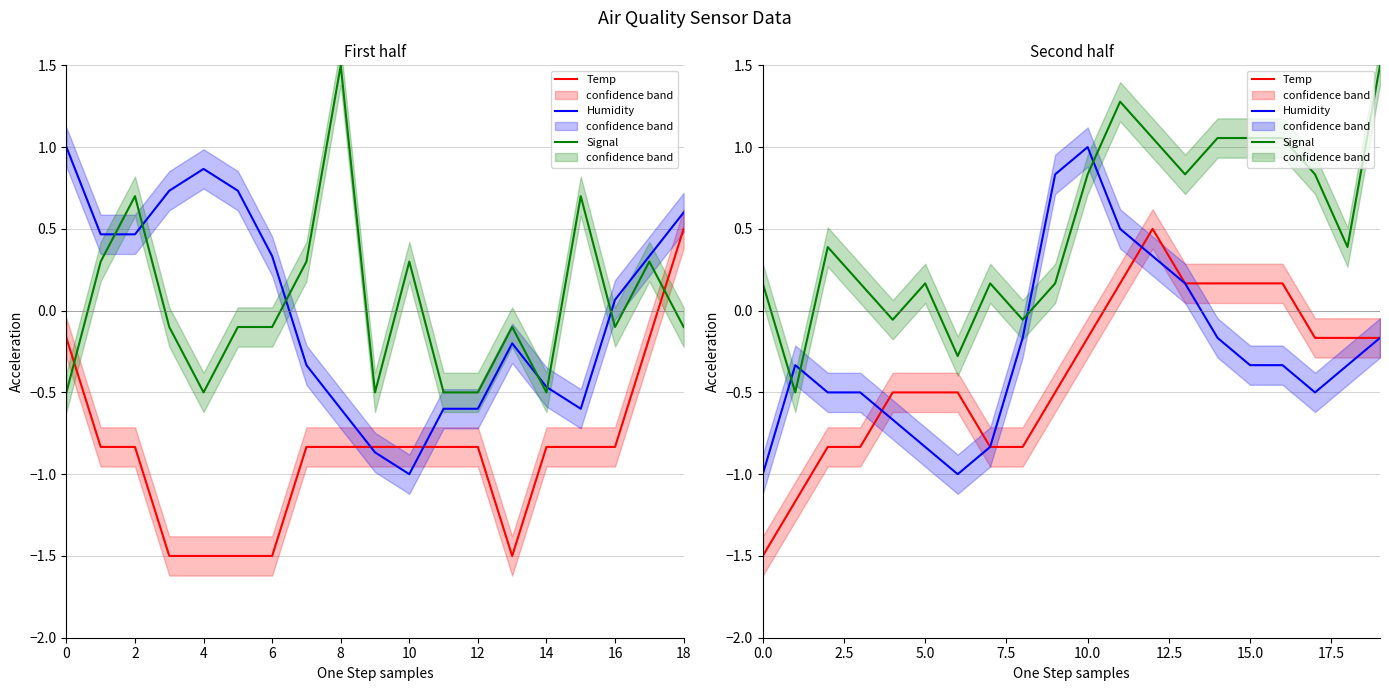

What is the label of the 6th point from the right?

14